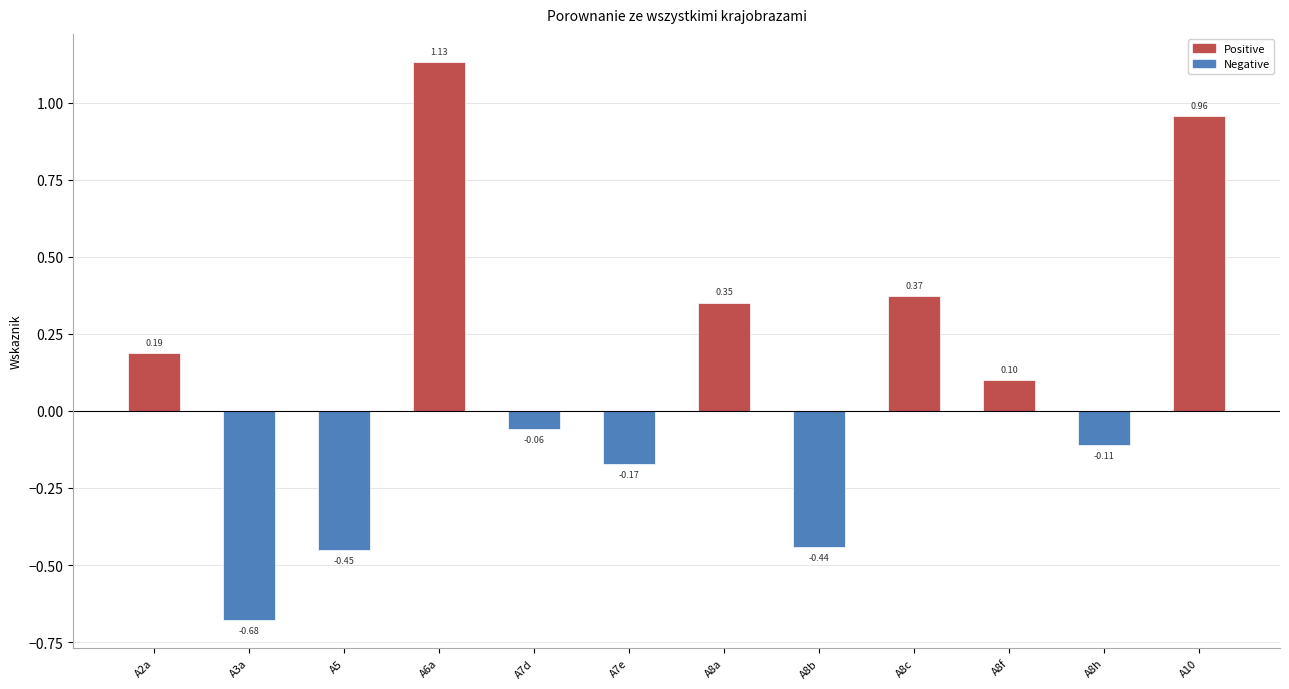

Is it true that Positive equals 0.0 at A8b?

True